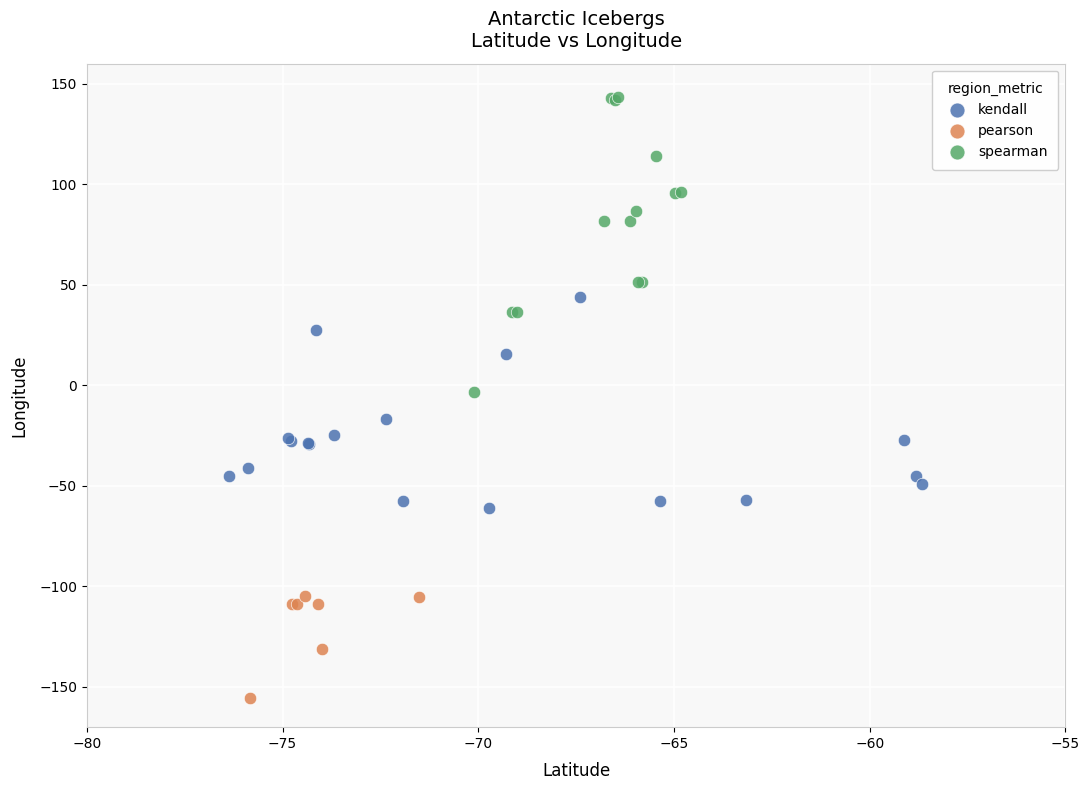

Which series contains the highest Y value?

spearman